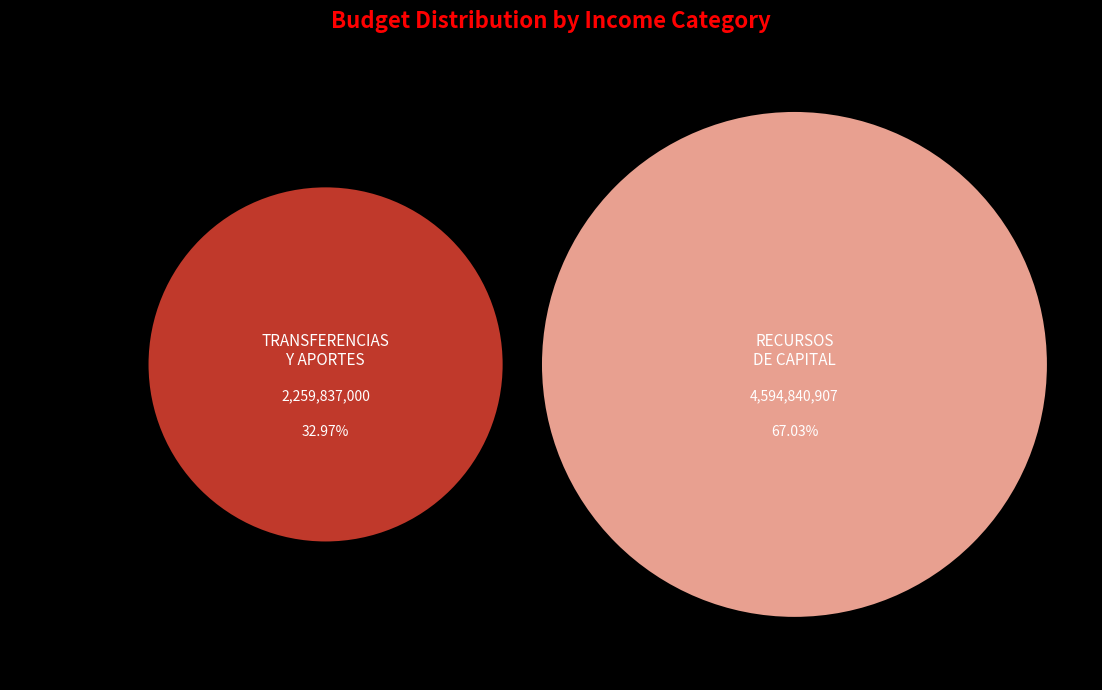

True or false: RECURSOS DE CAPITAL accounts for 67% of the total.

True